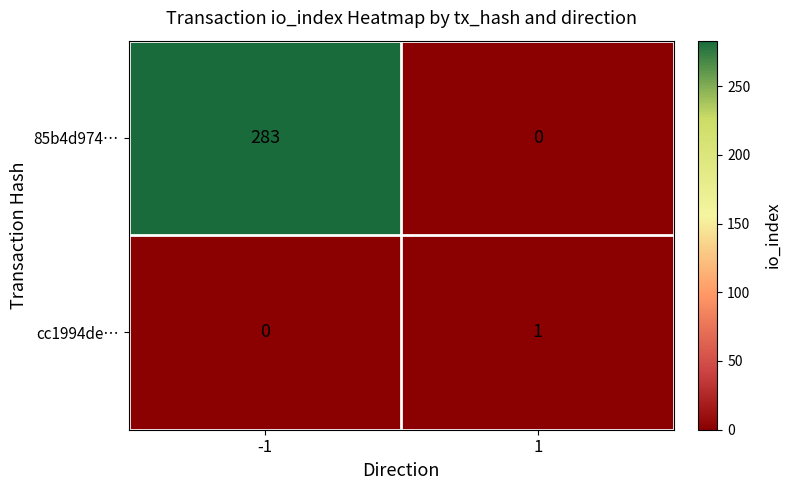

Between -1 and 1, which series saw the biggest shift?

85b4d974…